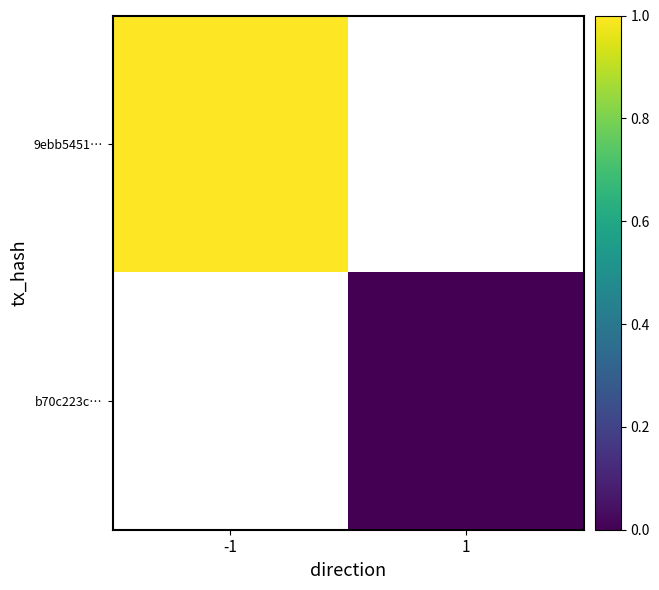

Rank the series by their maximum value, from highest to lowest.

9ebb5451…, b70c223c…